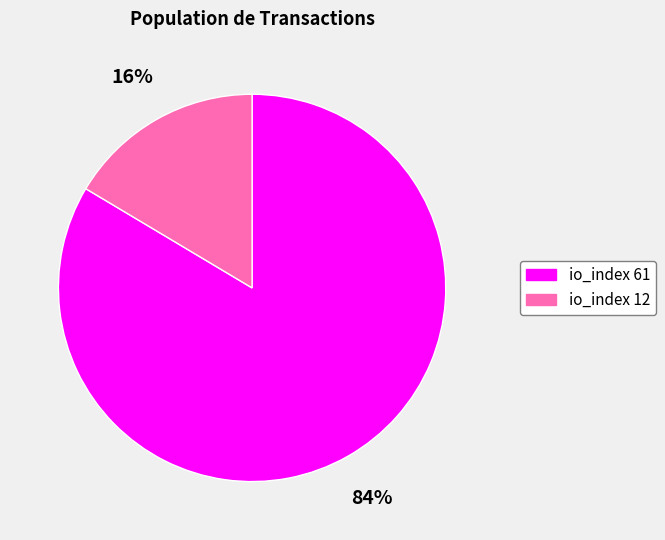

To the nearest percent, what is the combined percentage of io_index 61 and io_index 12?

100%